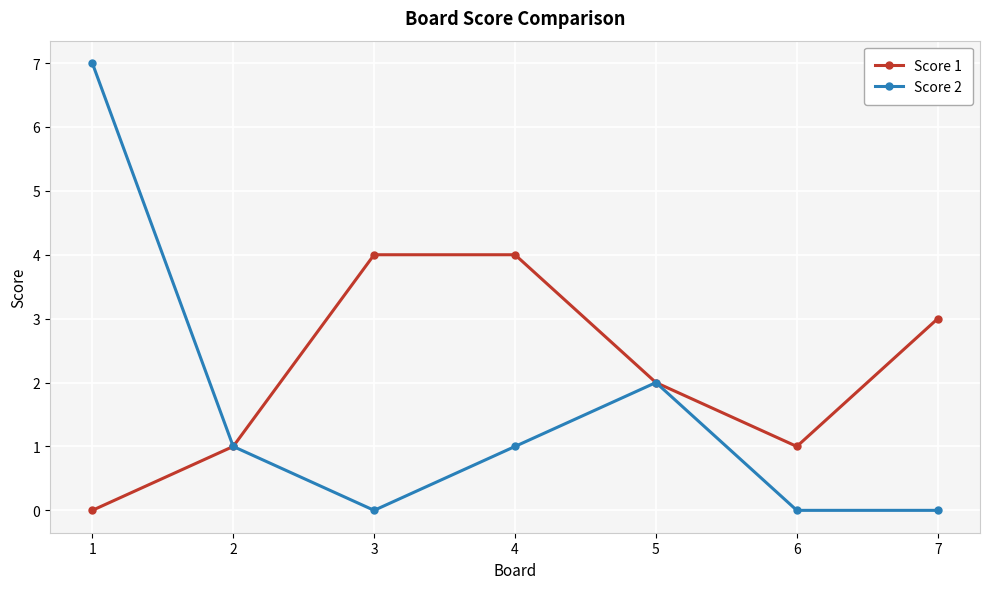

What is the maximum value shown in the chart?

7